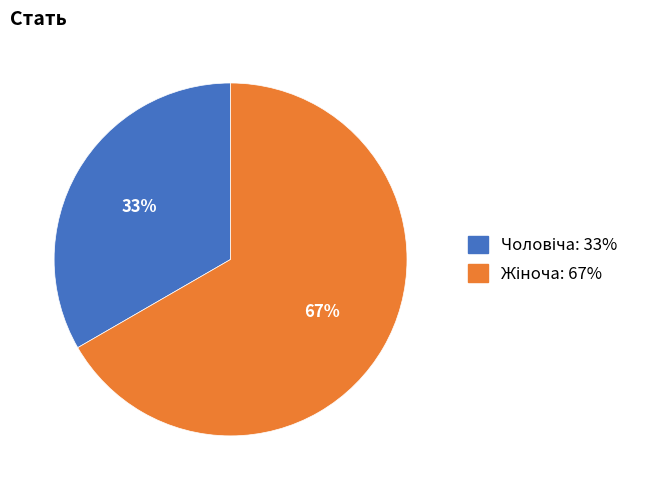

To the nearest percent, what is the average slice percentage?

50%